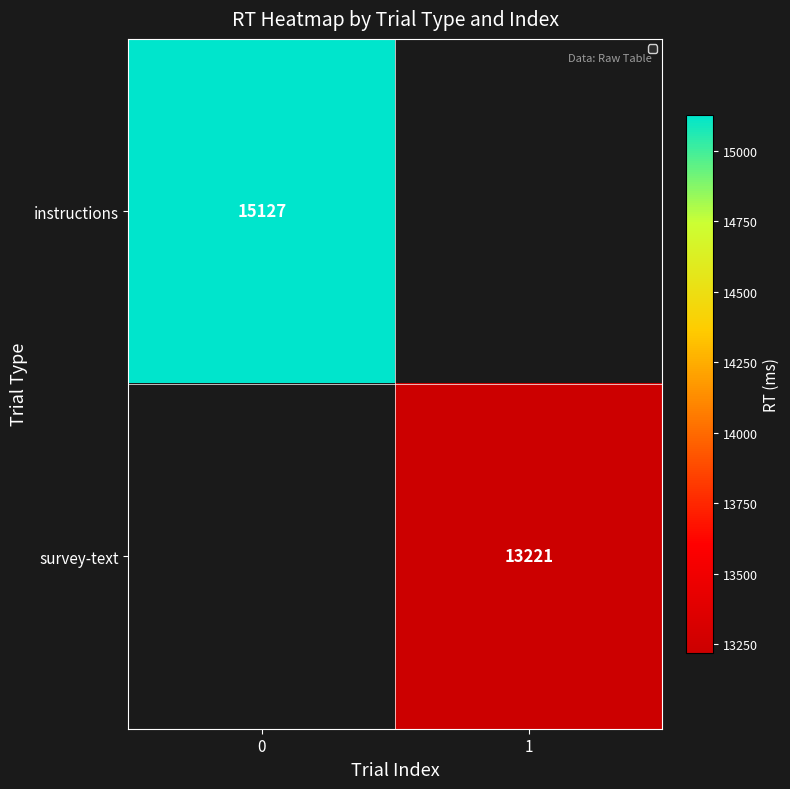

Is the value of survey-text at 1 greater than the value of instructions at 0?

No